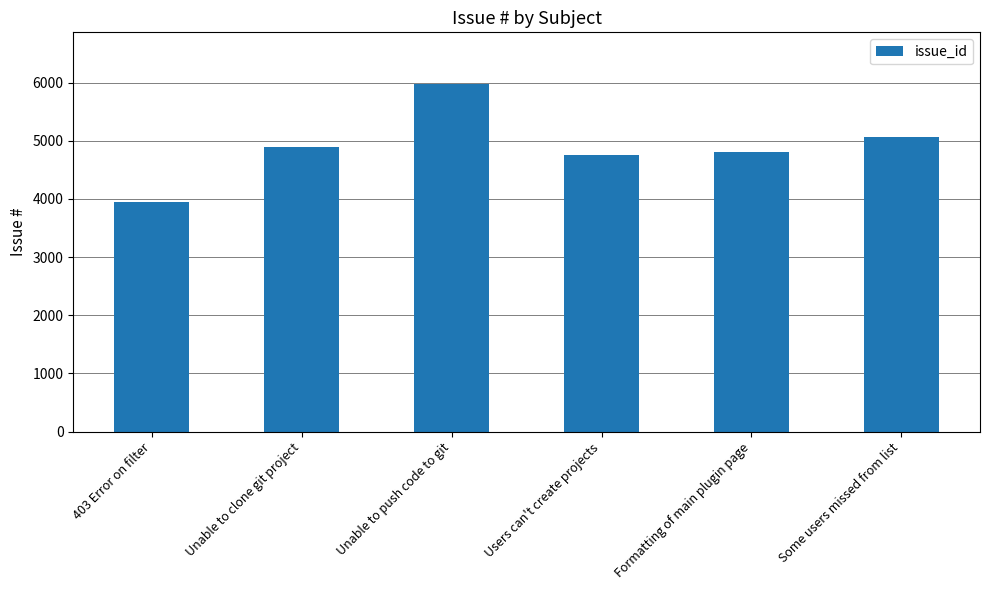

What is the sum of the values at Unable to clone git project and 403 Error on filter?

8842